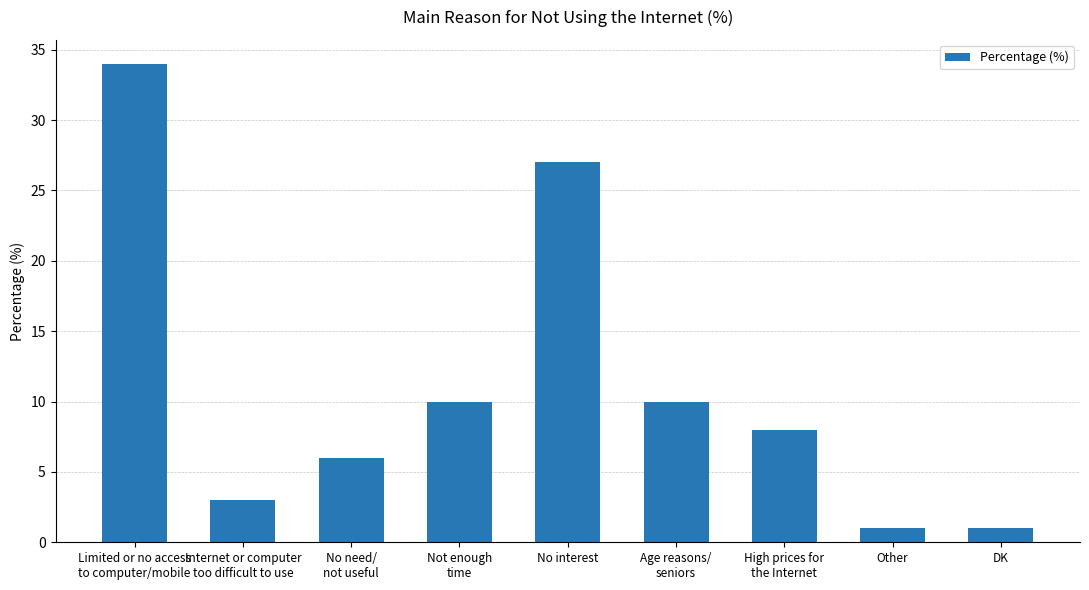

Count the number of data series in this chart.

1